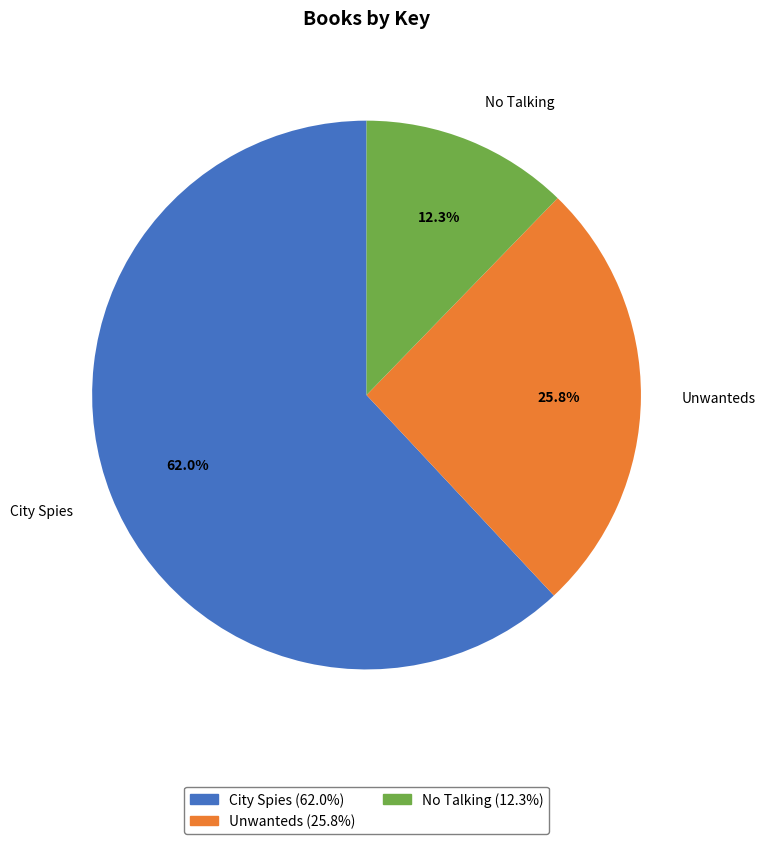

Is it true that City Spies is 53% of the pie?

False